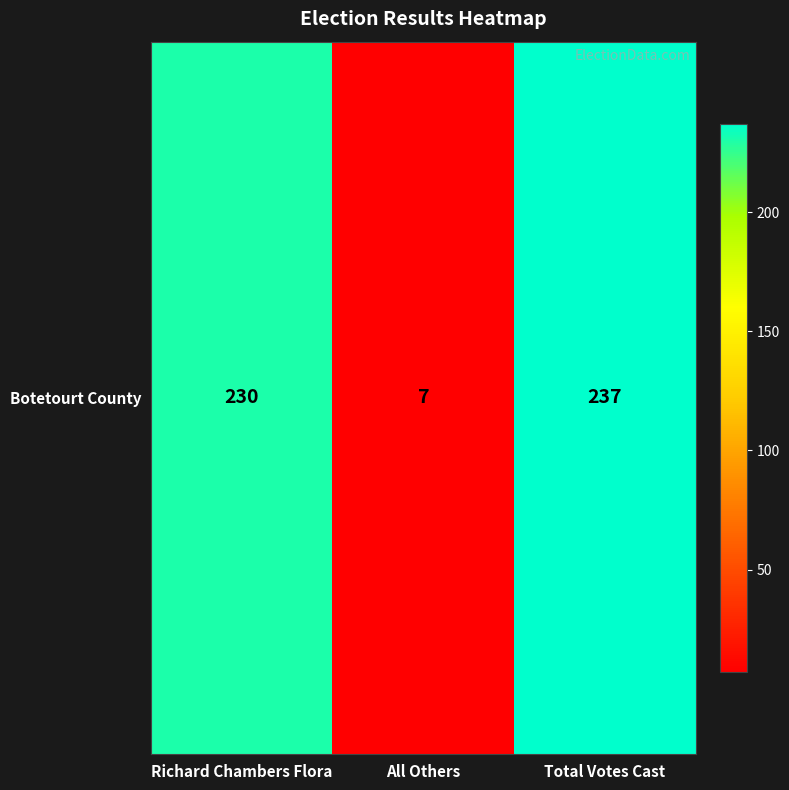

What is the change in value from Richard Chambers Flora to Total Votes Cast?

+7